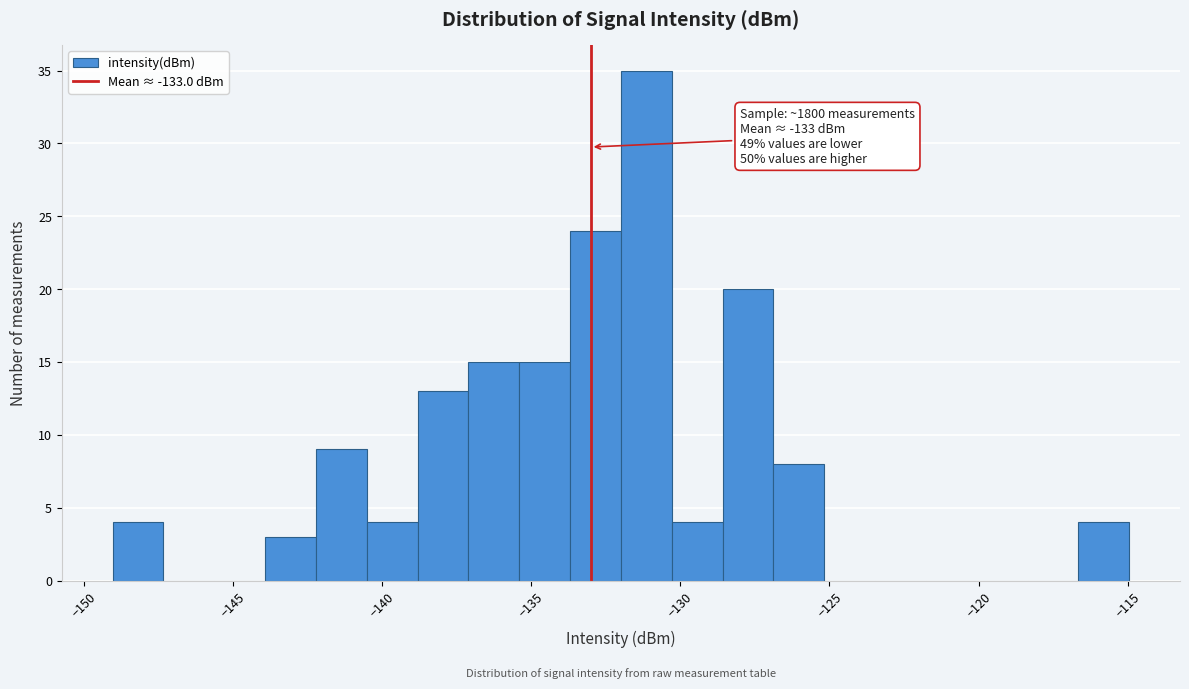

Read against the x-axis, roughly where is the centre of the tallest bar?

-131.0